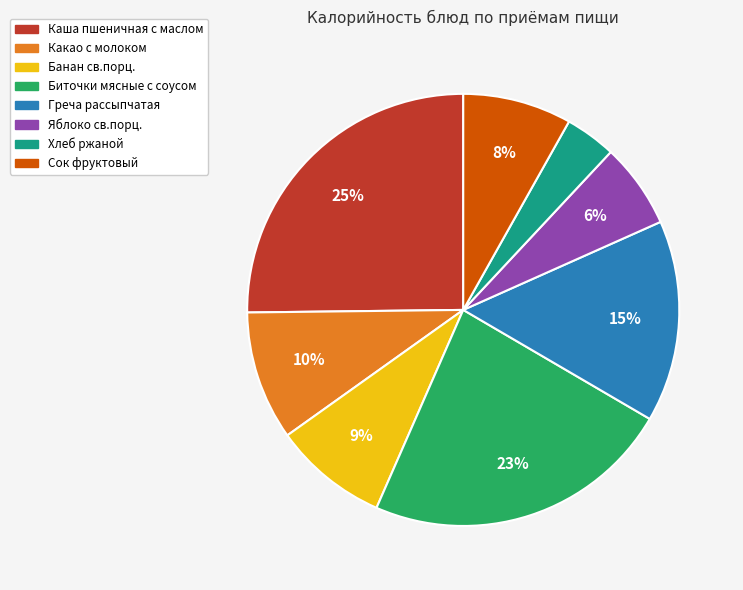

How many segments does this pie chart have?

8